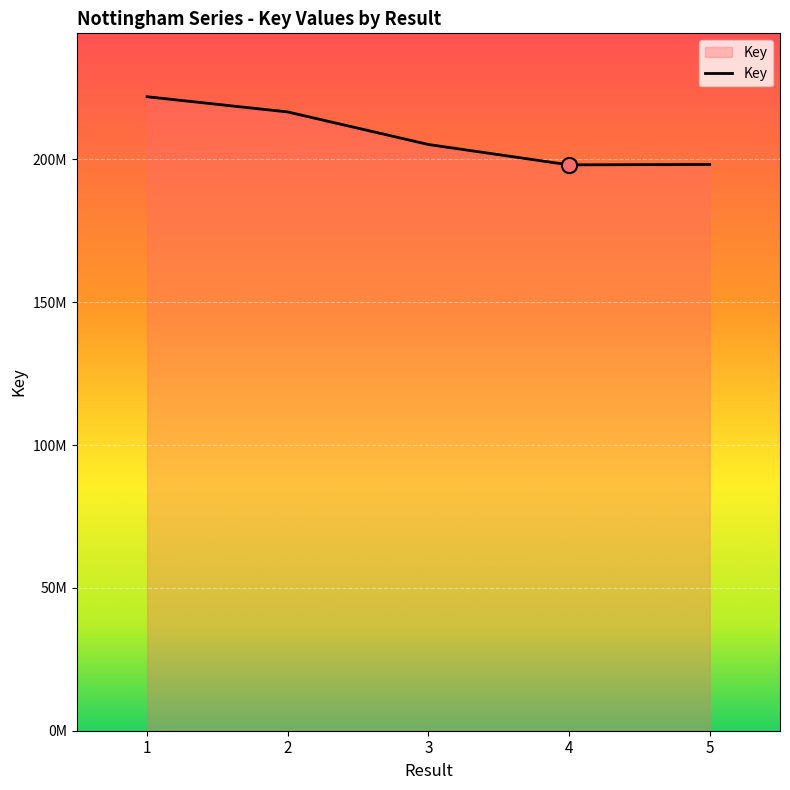

What is the ratio of the value at 1 to the value at 2?

1.0